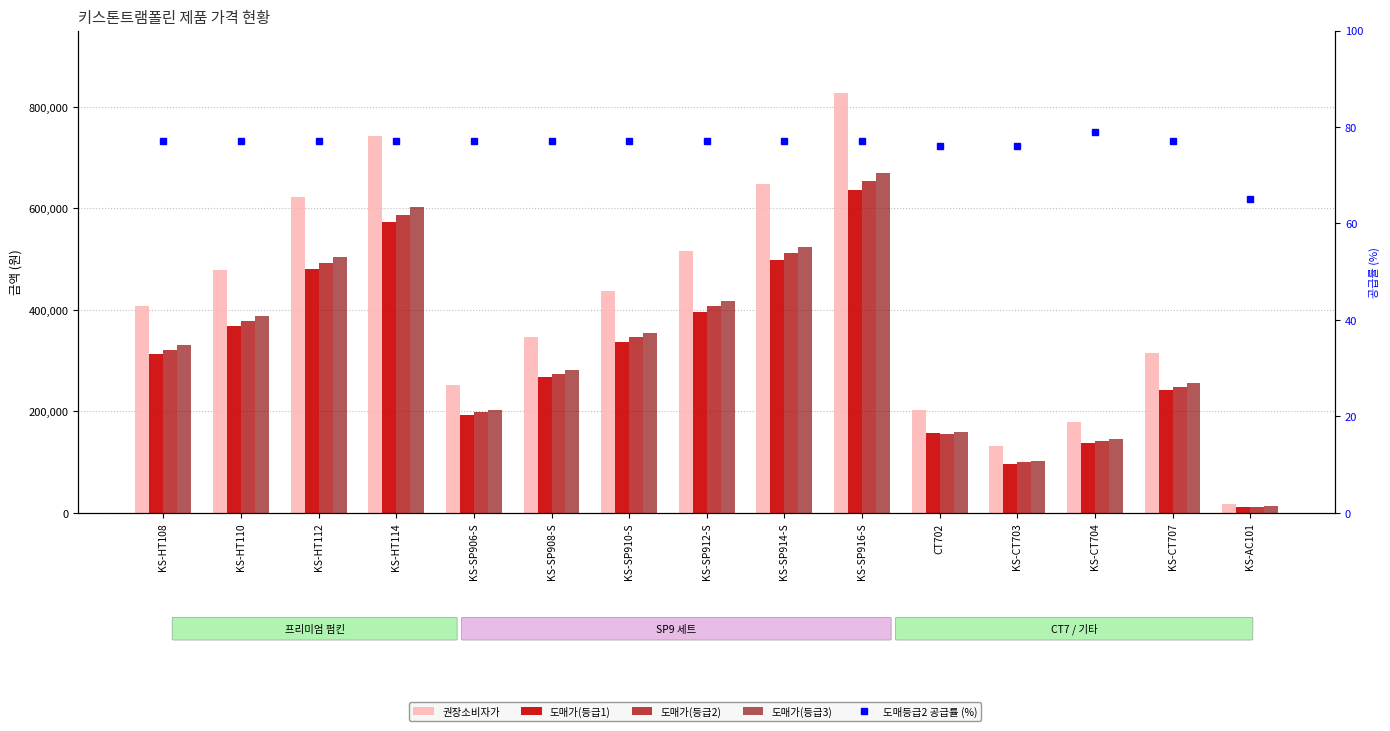

Where does the 권장소비자가 series first go above 406800?

KS-HT110